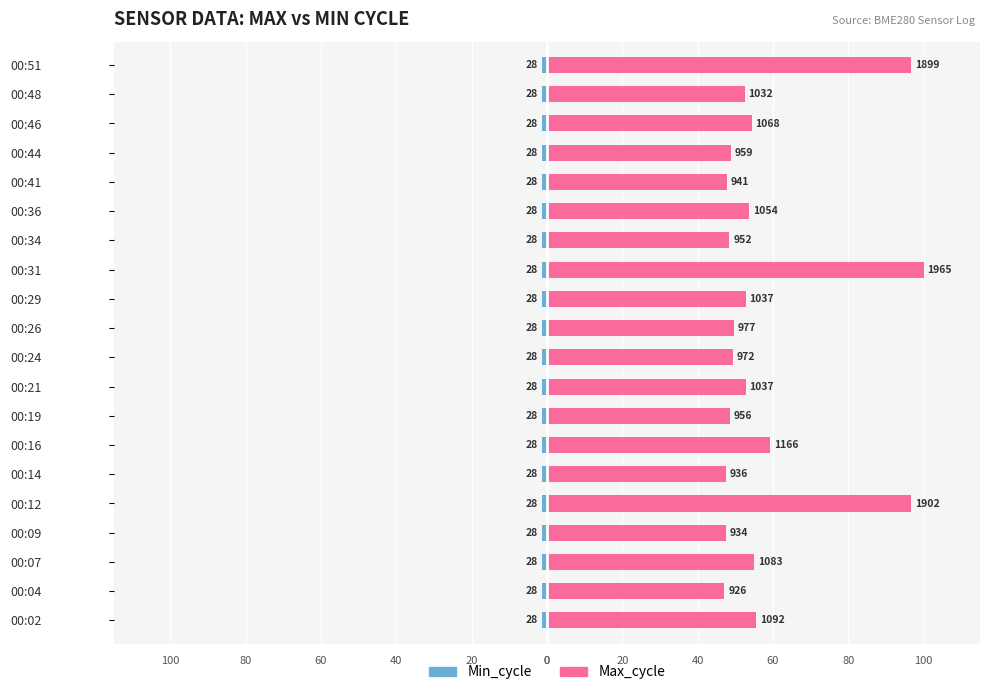

What is the value of the Max_cycle bar at the 13th from the left?

100.0